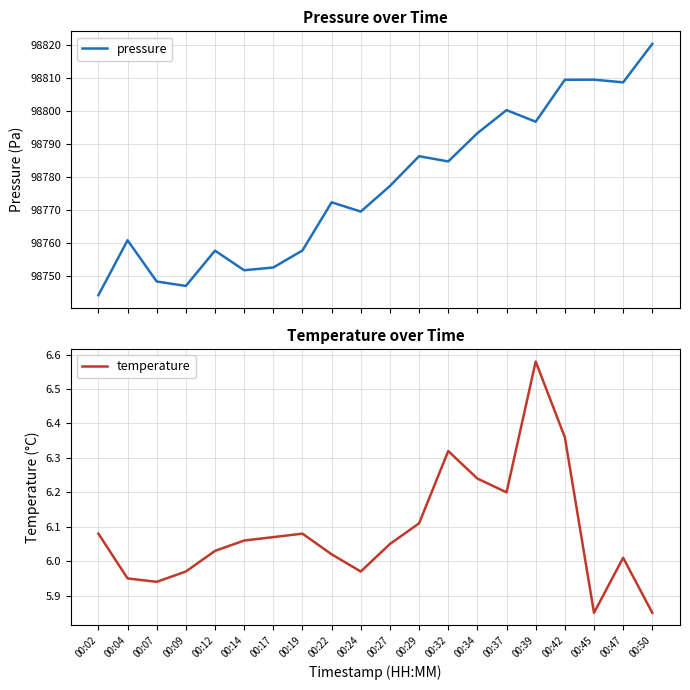

What is the difference between the pressure values at 00:47 and 00:27?

31.4